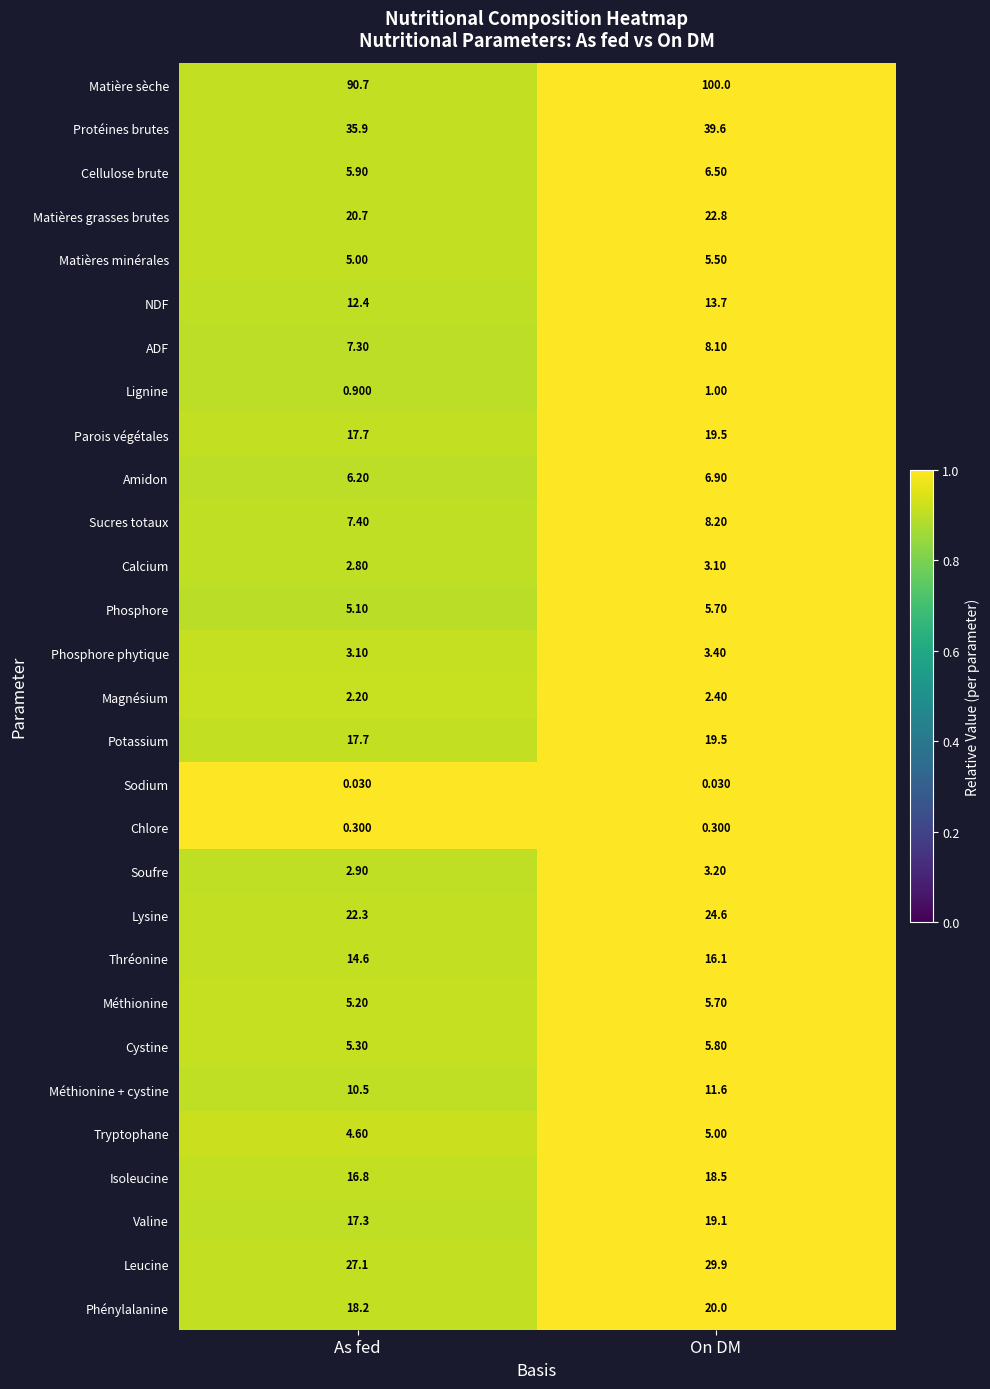

Which series changed the most between As fed and On DM?

Matière sèche